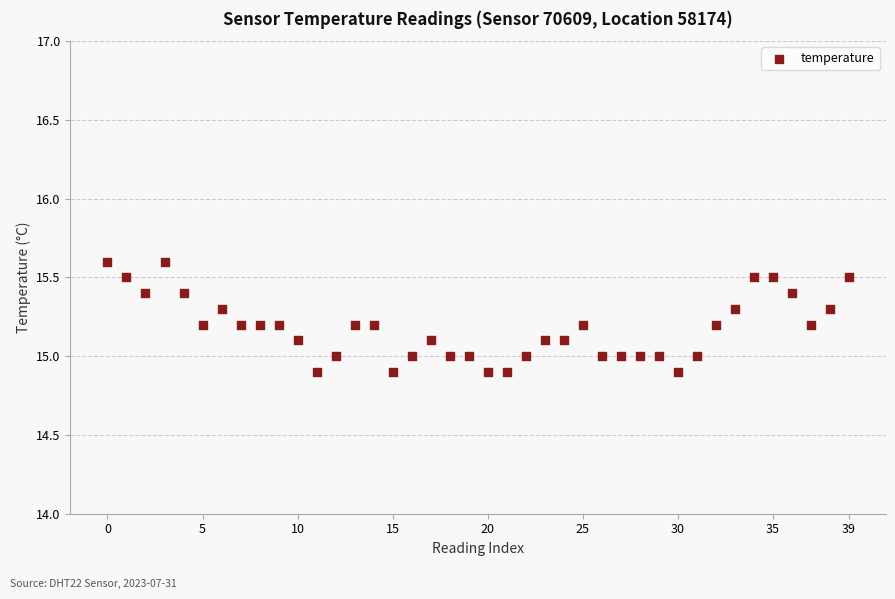

What is the range of Y values (max minus min)?

0.7